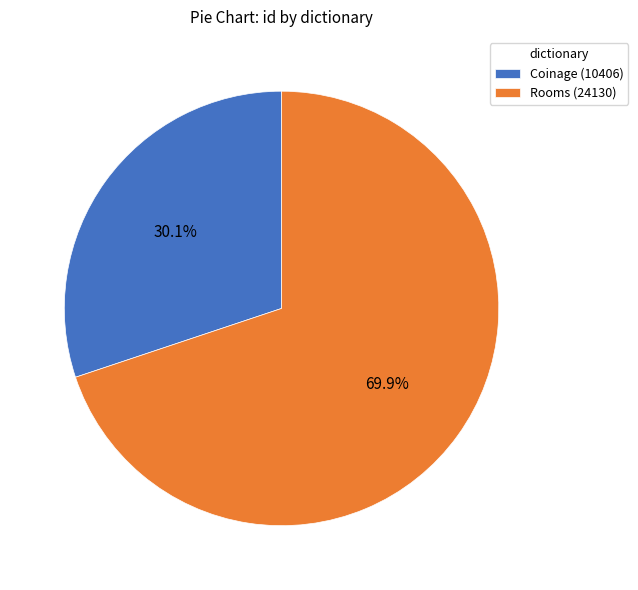

Combined, what portion of the pie is Rooms (24130) and Coinage (10406)?

100.0%